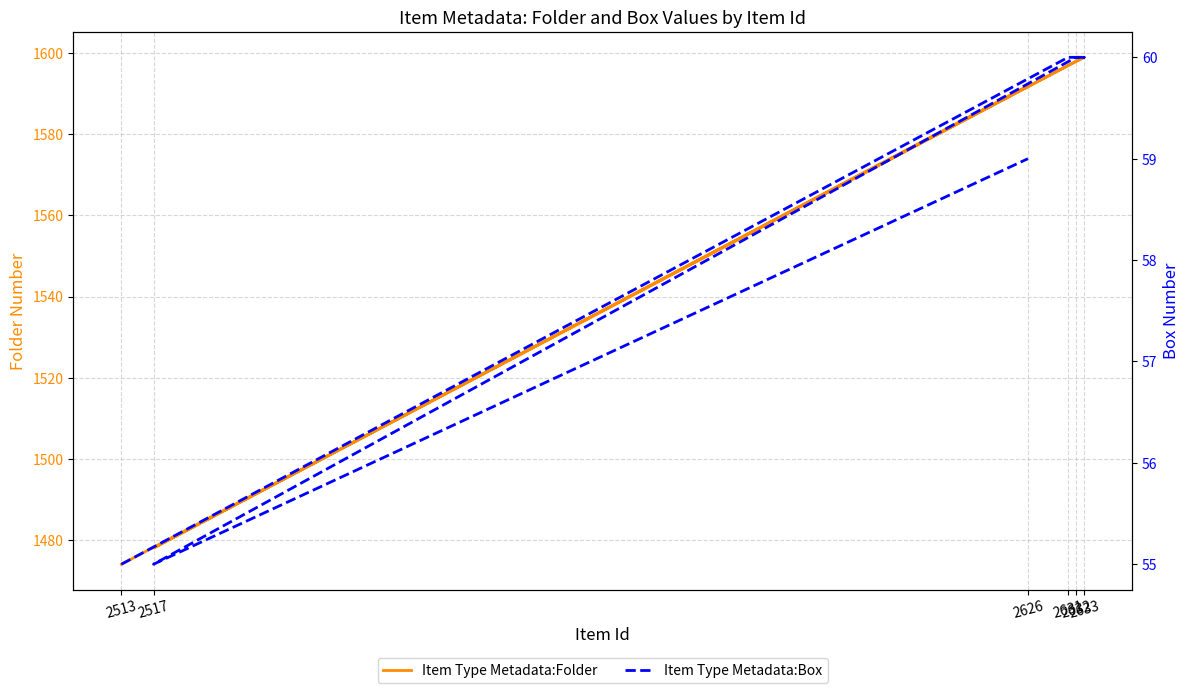

Which series has the largest total across all categories?

Item Type Metadata:Folder